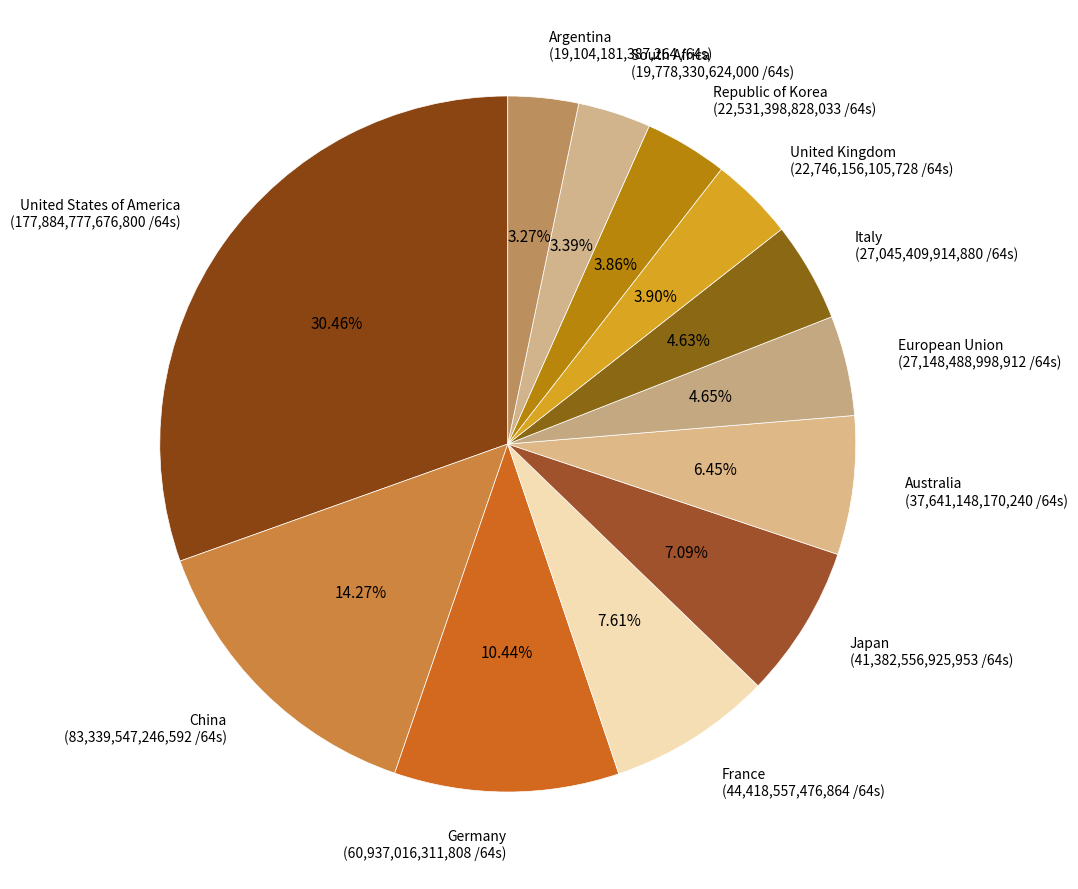

Is there any slice that represents more than half of the pie?

No